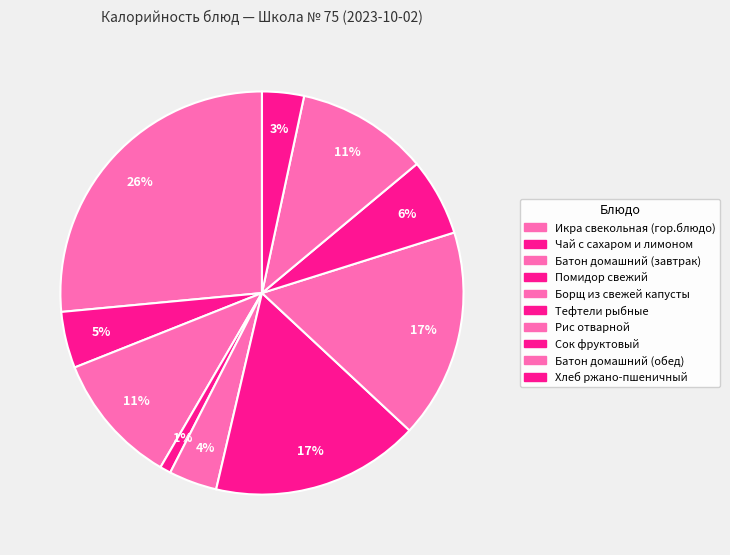

Does any single category account for the majority?

No